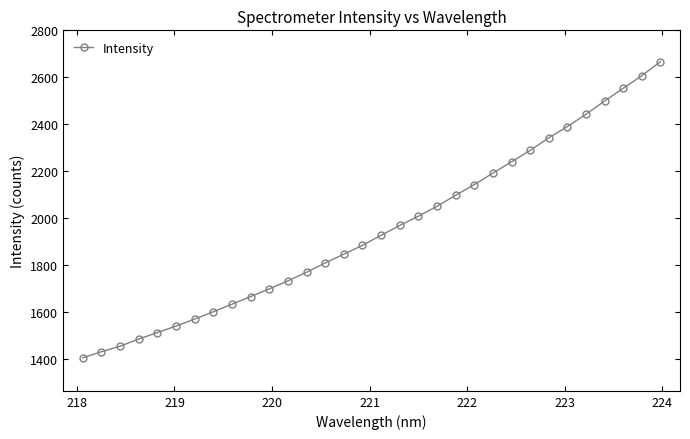

Count the number of data series in this chart.

1